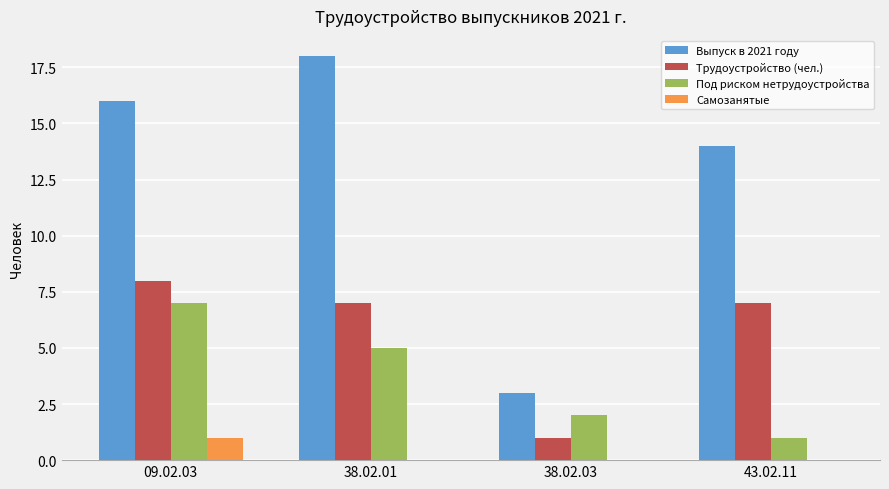

What is the sum of all Под риском нетрудоустройства values?

15